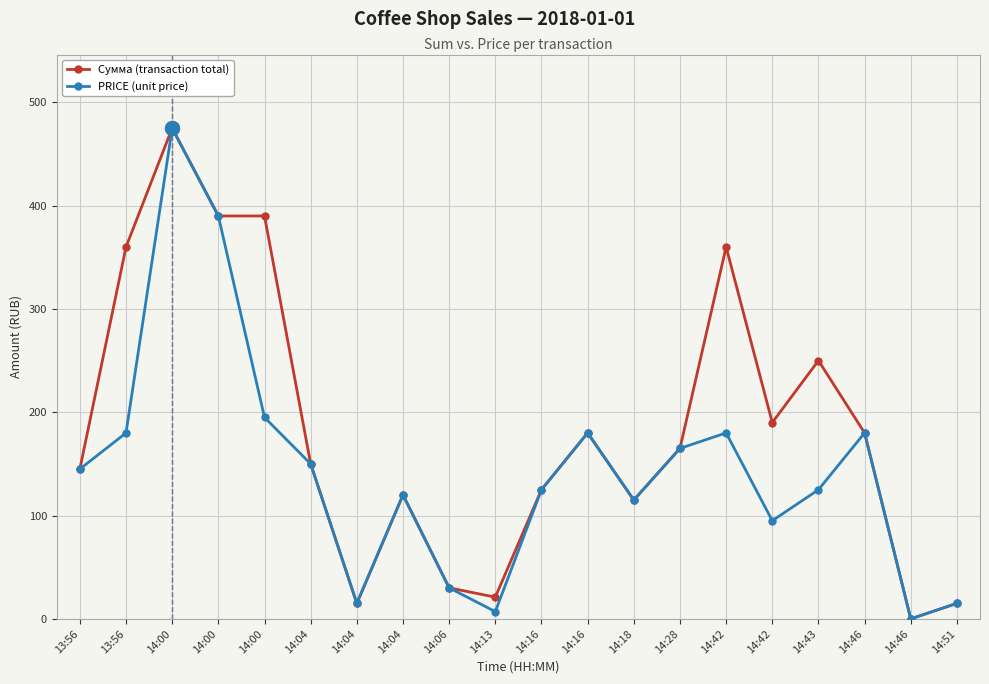

True or false: PRICE (unit price) has more than 0 interior local peaks.

True